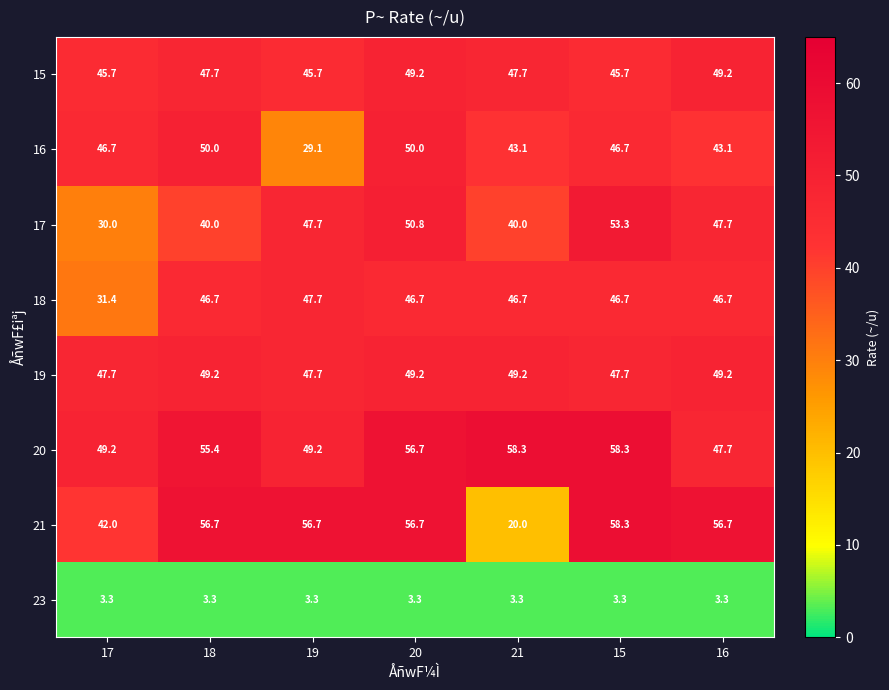

Rank the series at 17 from lowest to highest value.

23, 17, 18, 21, 15, 16, 19, 20